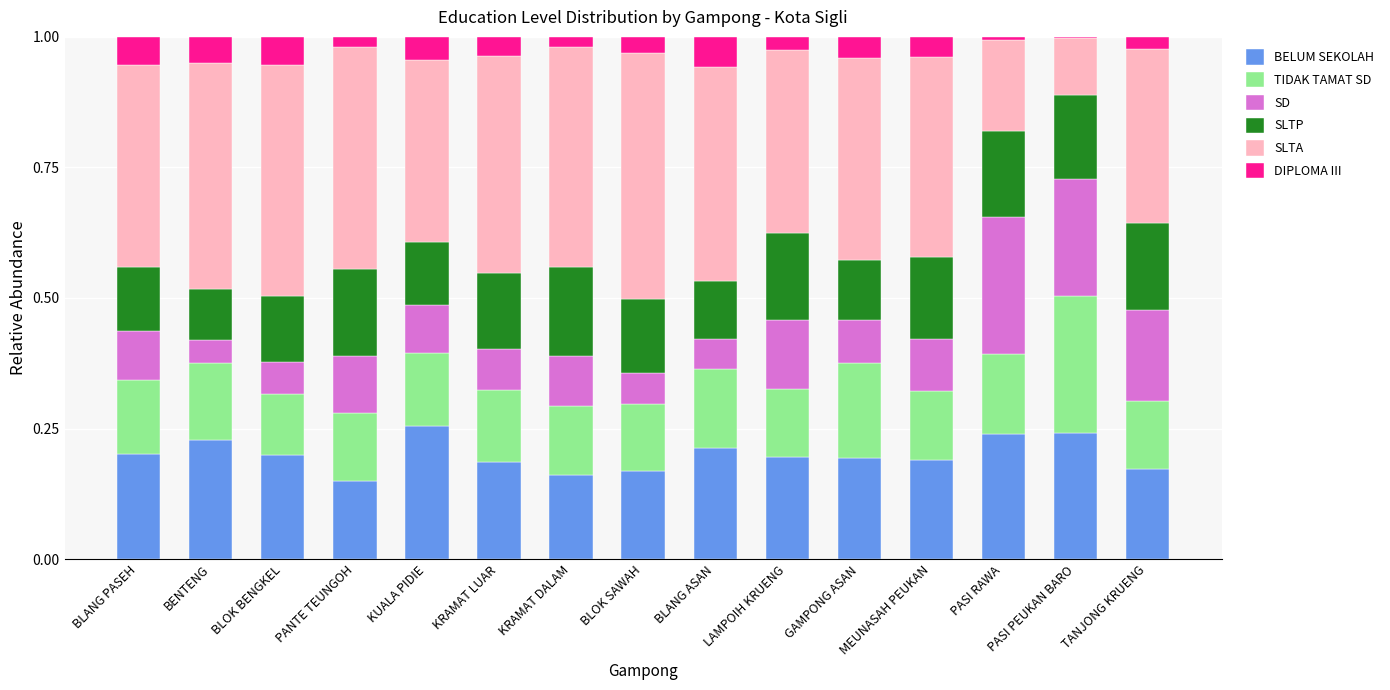

What are all the series names shown in the legend?

BELUM SEKOLAH, TIDAK TAMAT SD, SD, SLTP, SLTA, DIPLOMA III